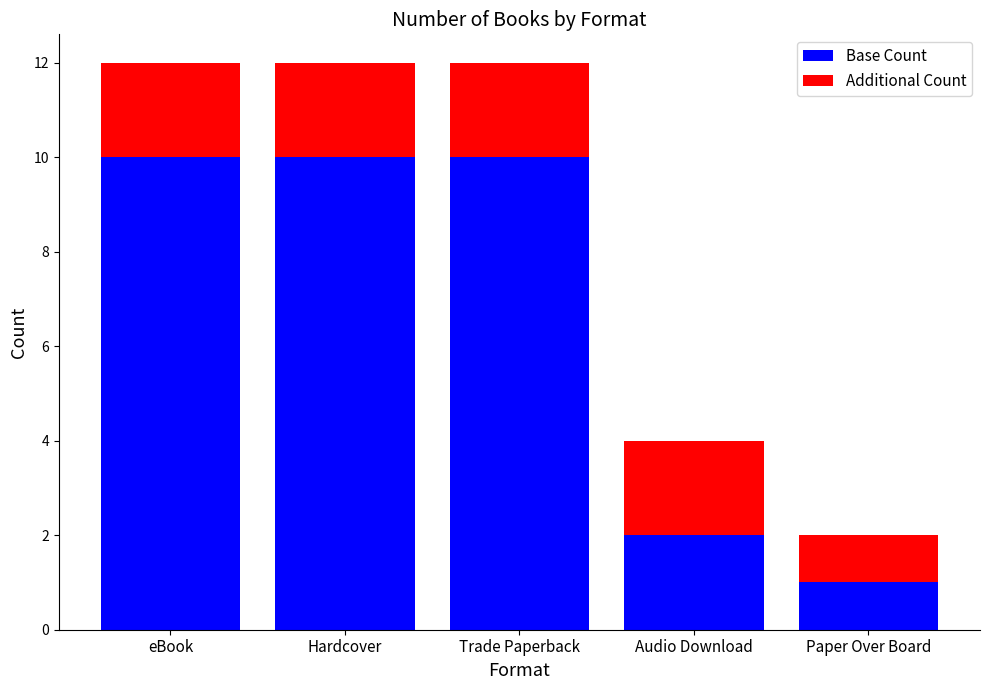

What is the maximum value for Base Count?

10